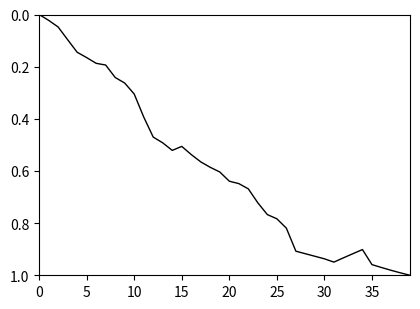

Is it true that the value at 10 is 0.4?

False